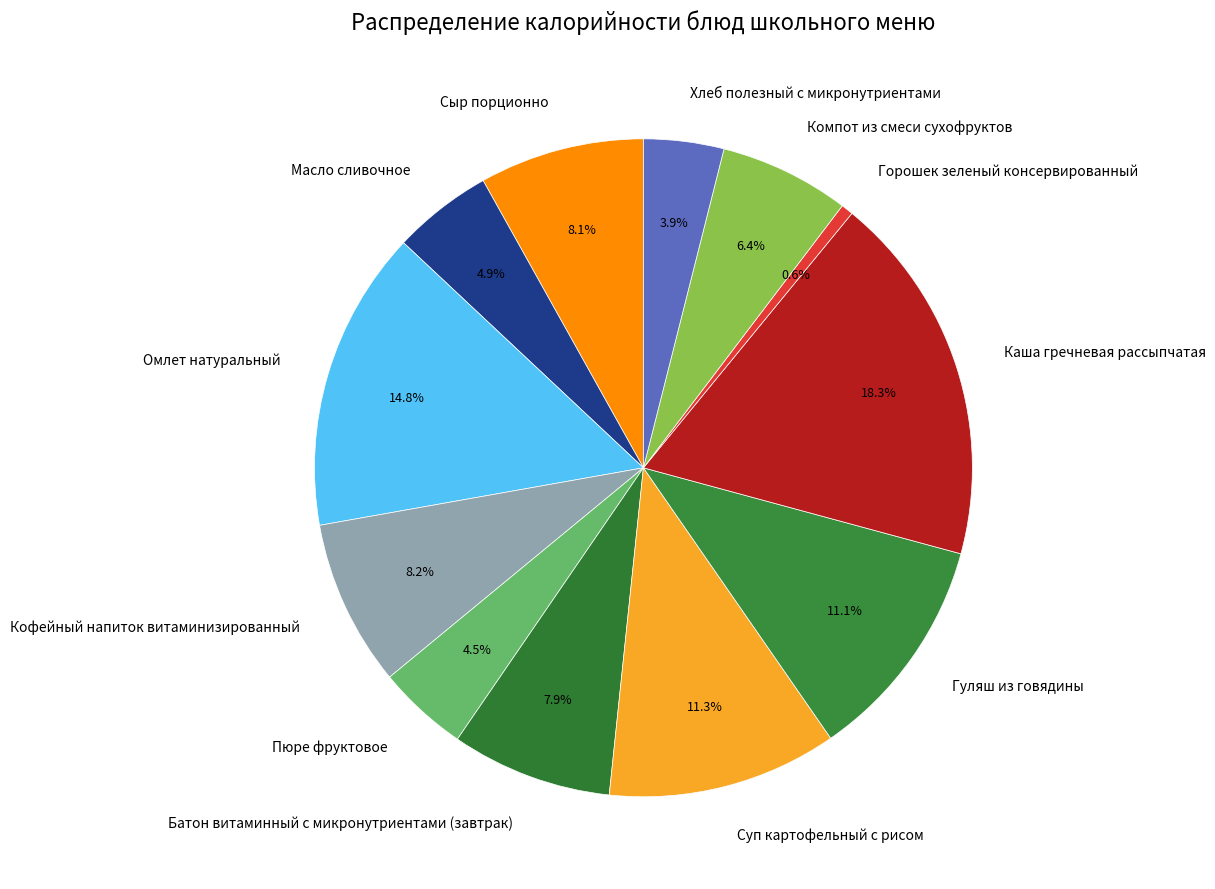

Is Хлеб полезный с микронутриентами the majority of the pie?

No